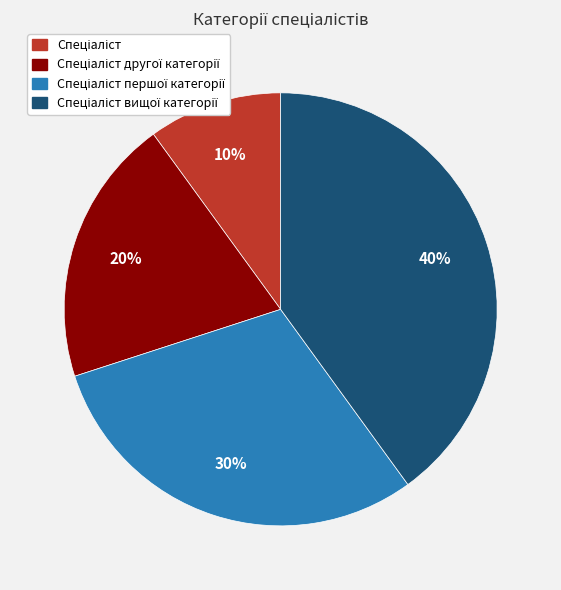

Does any single category account for the majority?

No